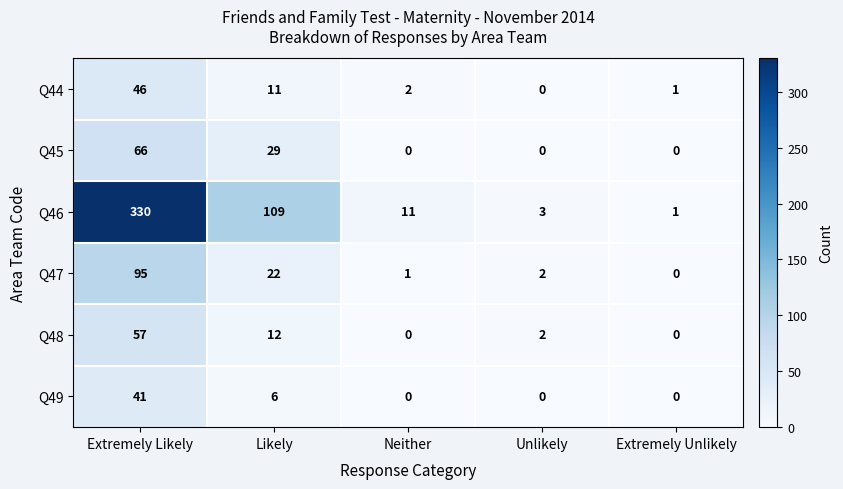

Which series has the largest total across all categories?

Q46